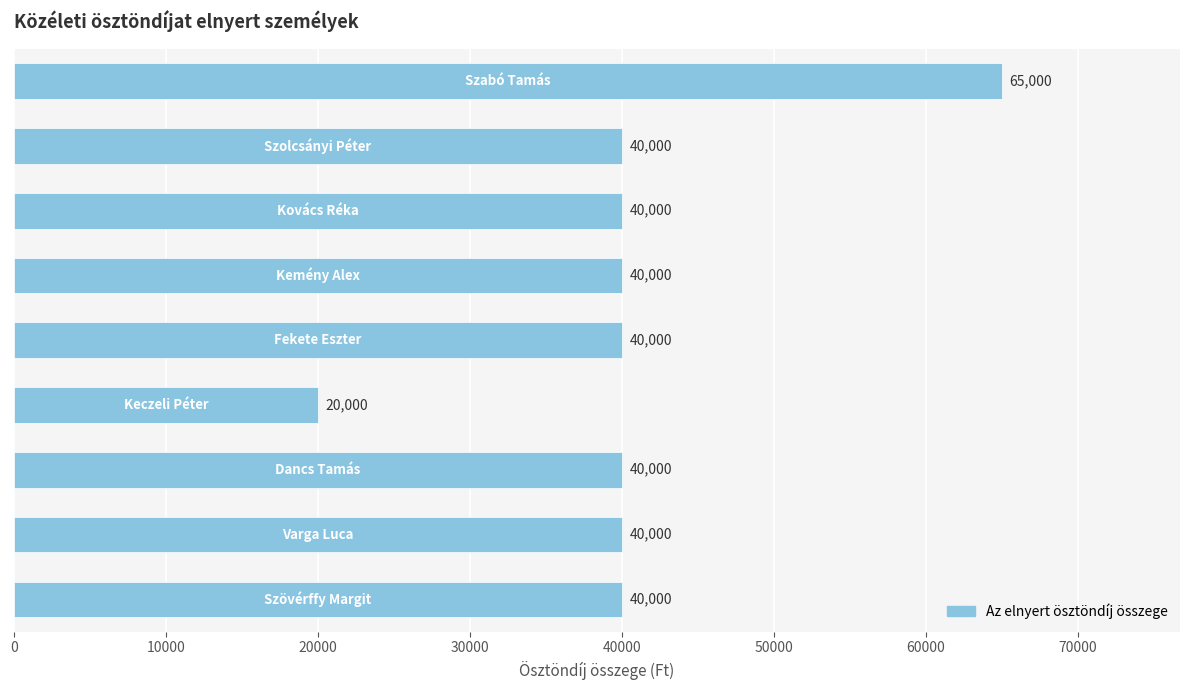

What is the minimum value shown in the chart?

20000